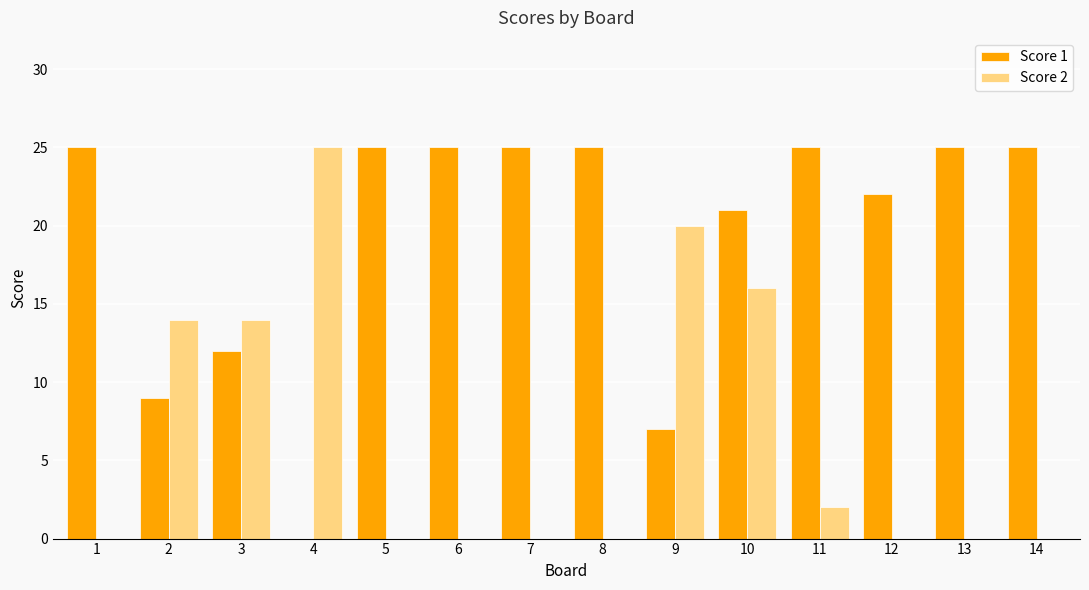

At which category is the sum across all series the highest?

10